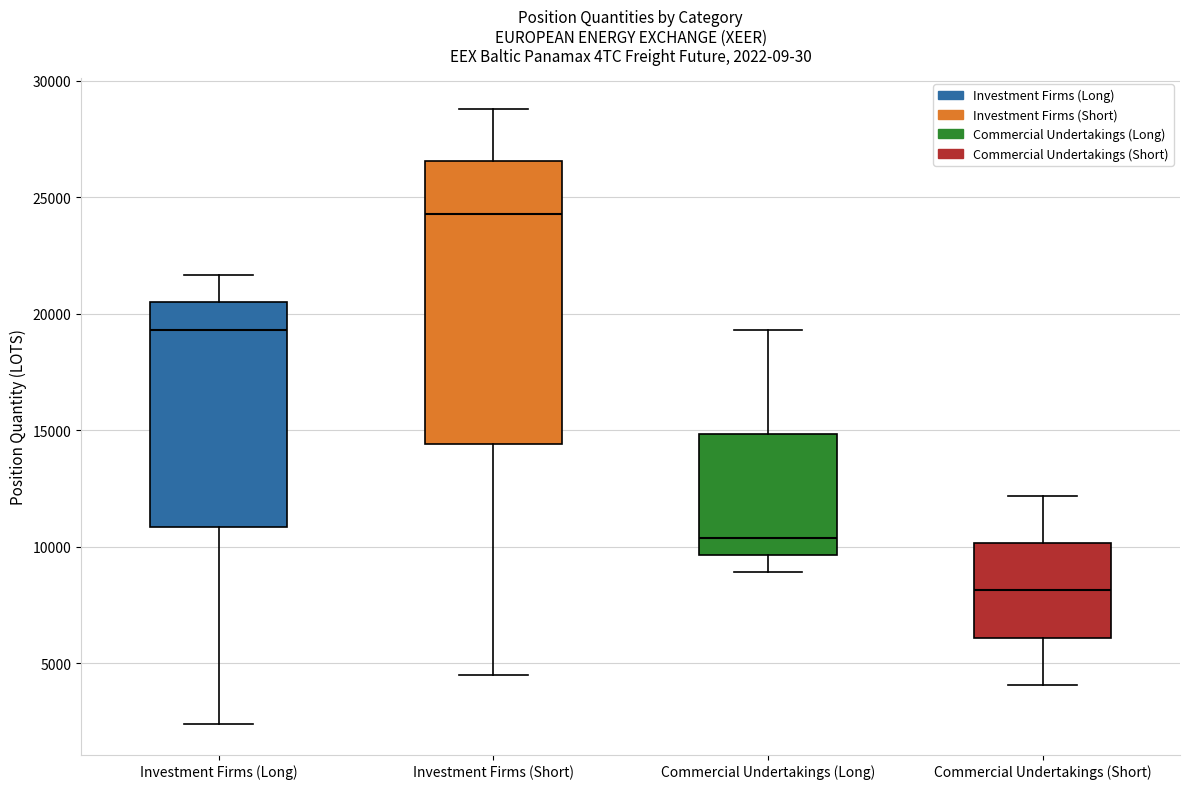

Comparing the boxes themselves (not the whiskers), which one is the tallest?

Investment Firms (Short)